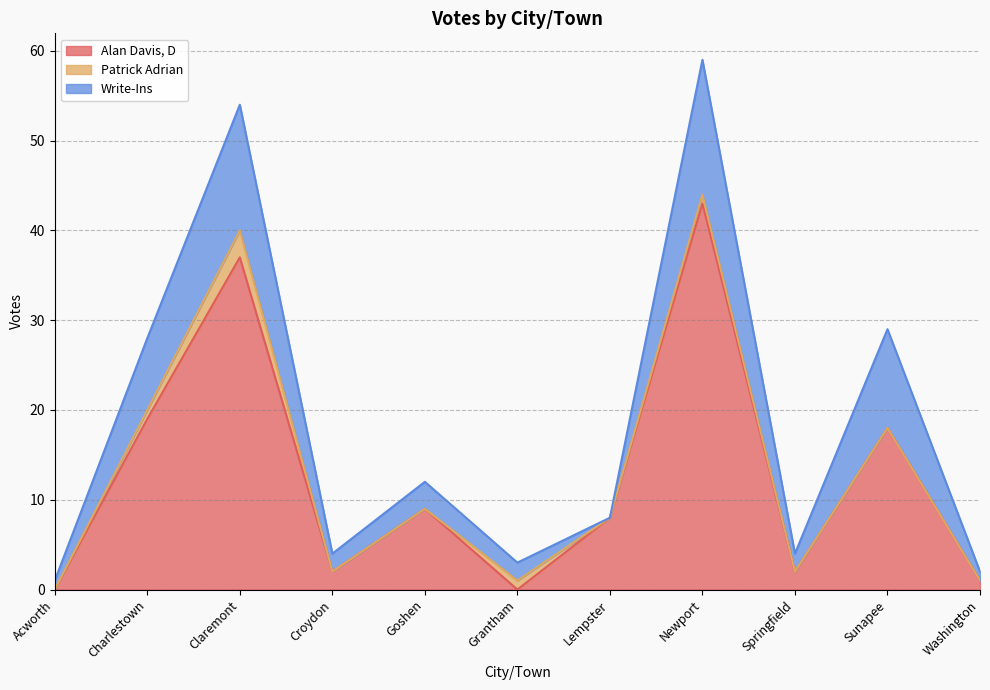

True or false: Patrick Adrian and Write-Ins intersect in this chart.

False